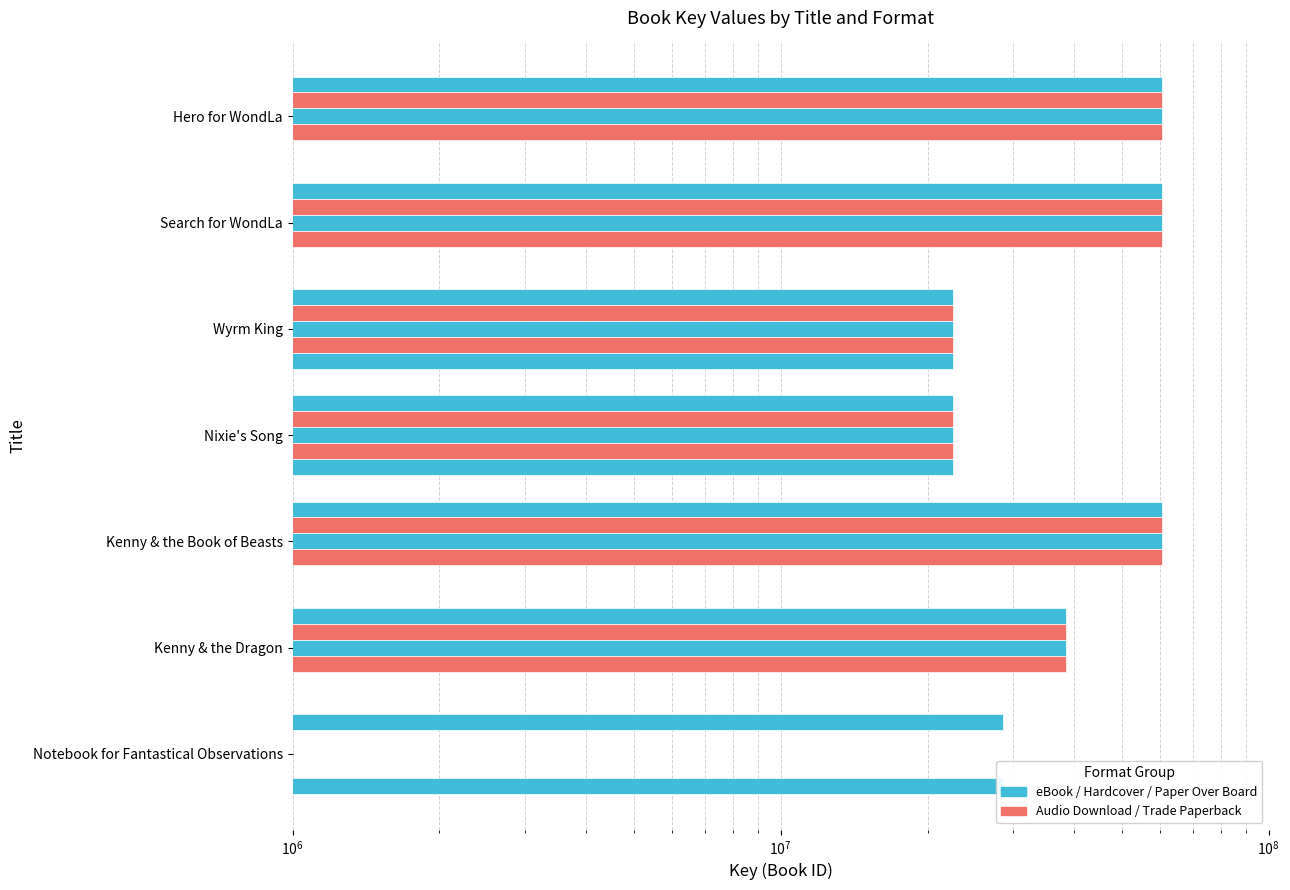

What is the value of the Hardcover bar at the 2nd from the left?

60567887.0